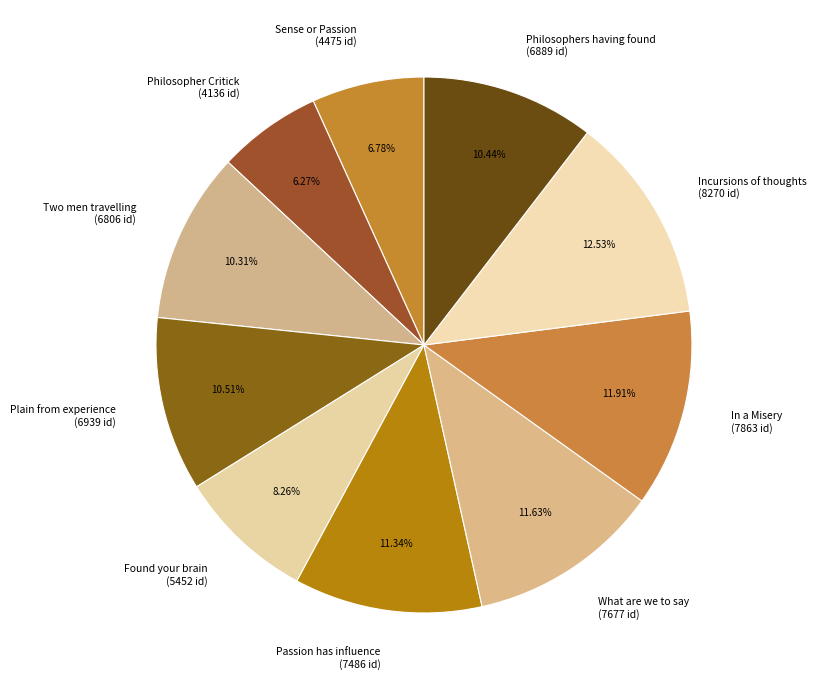

Is there a majority slice in this chart?

No